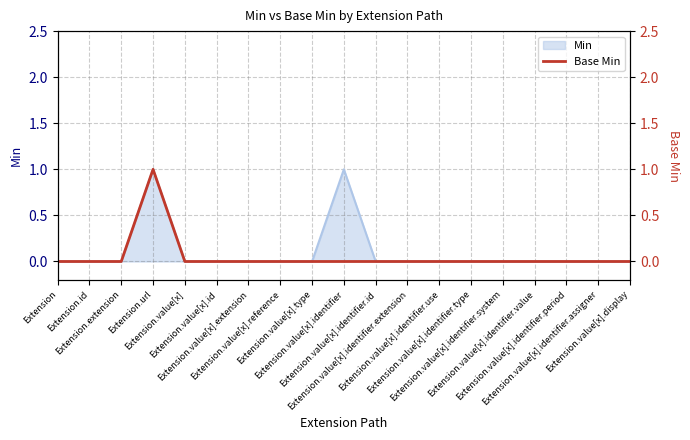

True or false: the data shows -1 at Extension.value[x].reference.

False